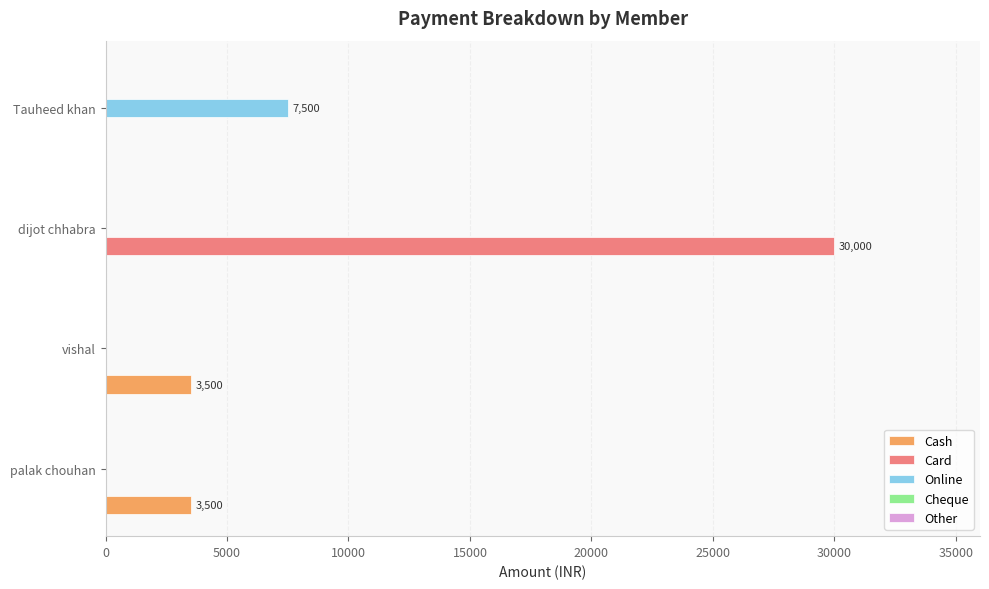

Which label corresponds to the largest value in the chart?

dijot chhabra